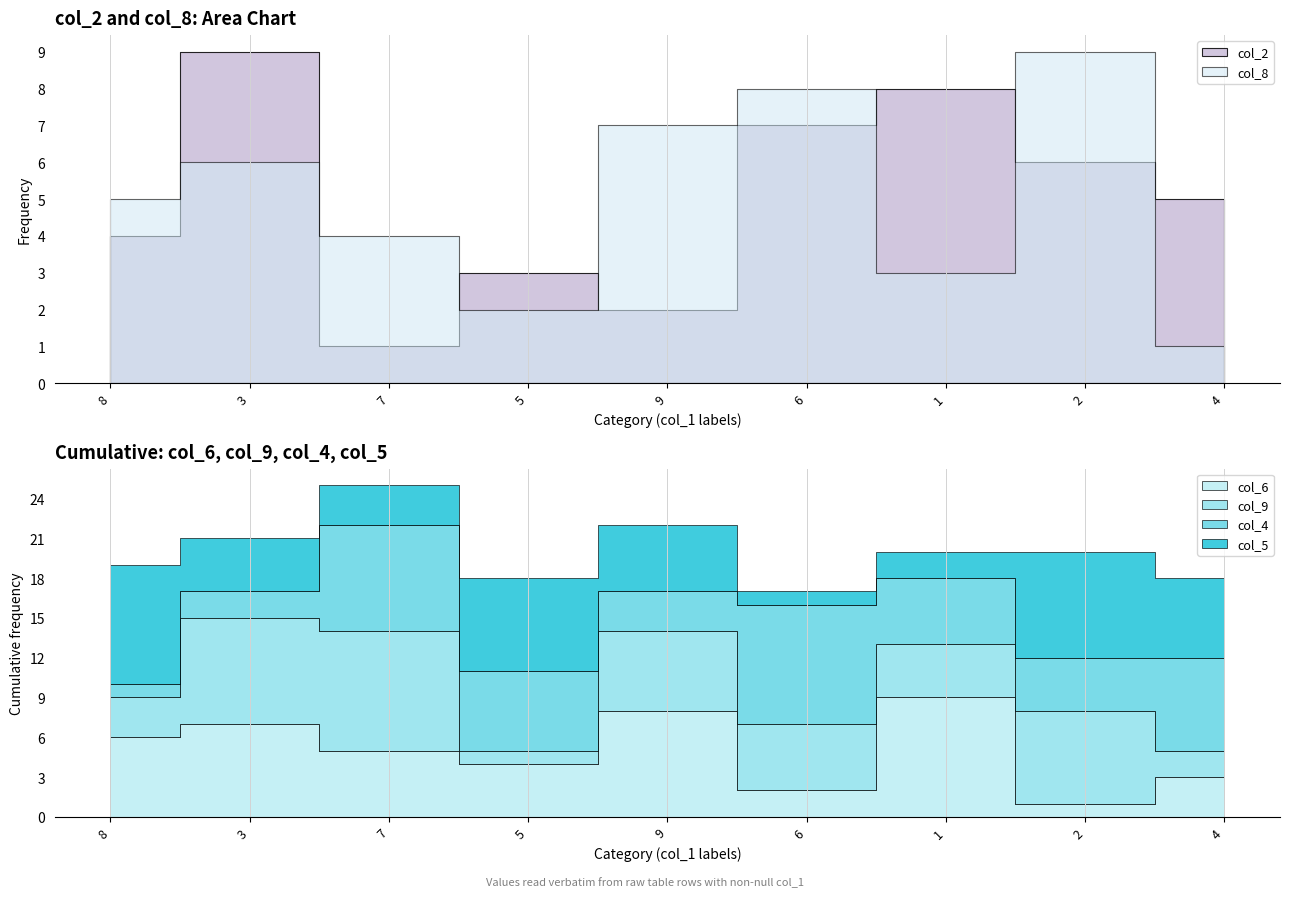

Which series changed the most between 3 and 2?

col_6